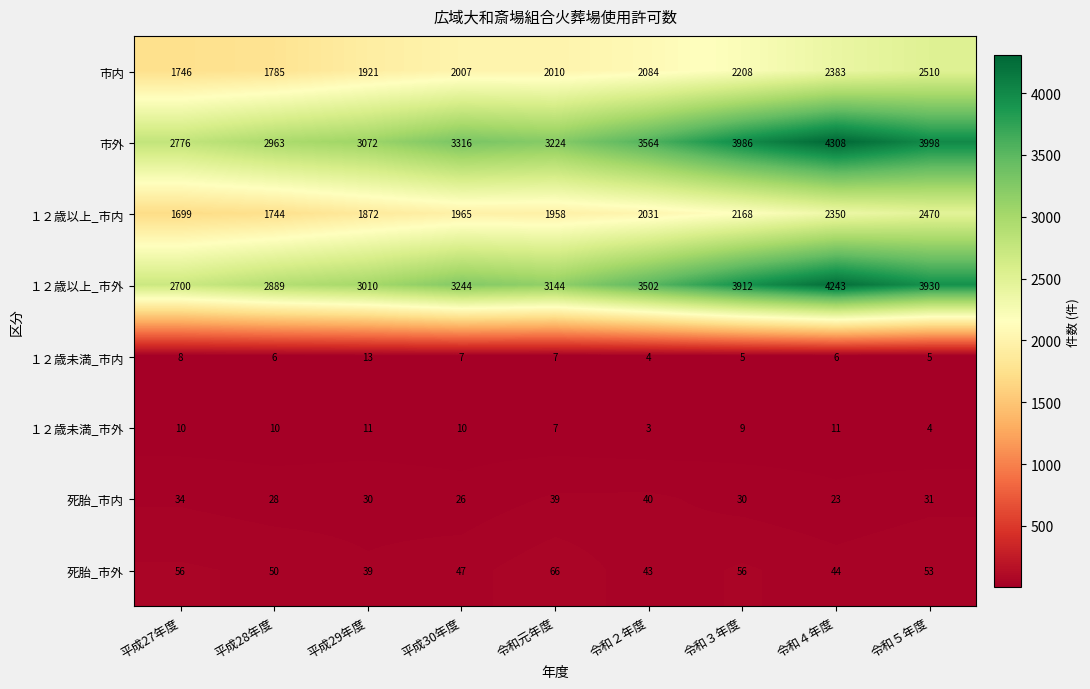

Between 平成27年度 and 平成29年度, which series saw the biggest shift?

１２歳以上_市外